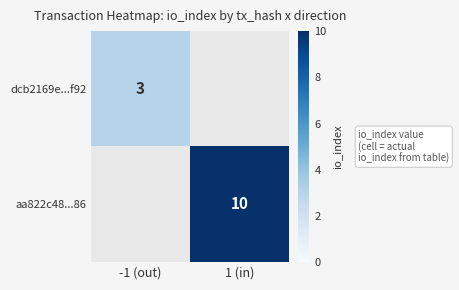

Count the number of categories in the chart.

2